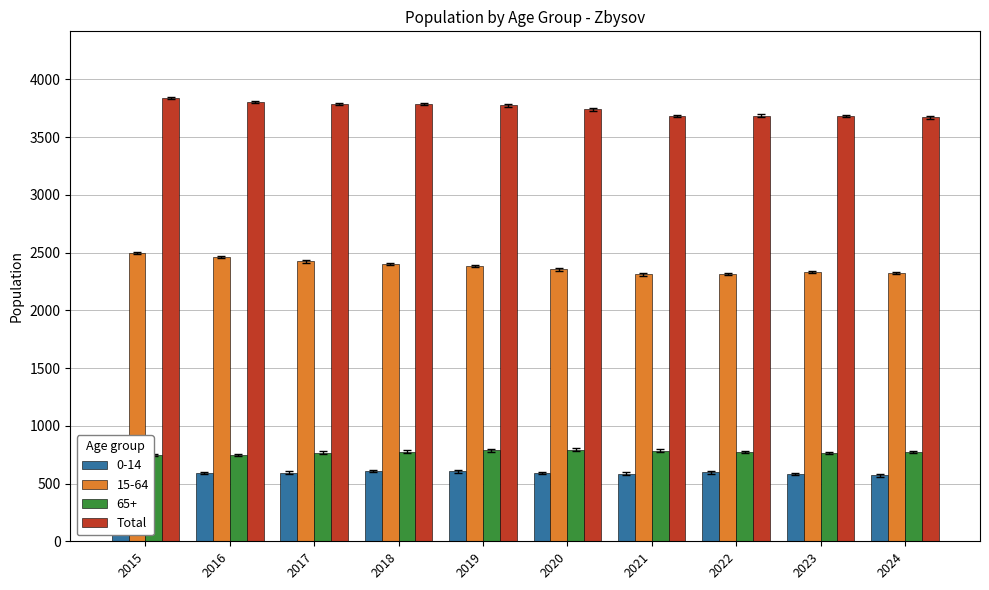

What is the average value?

3745